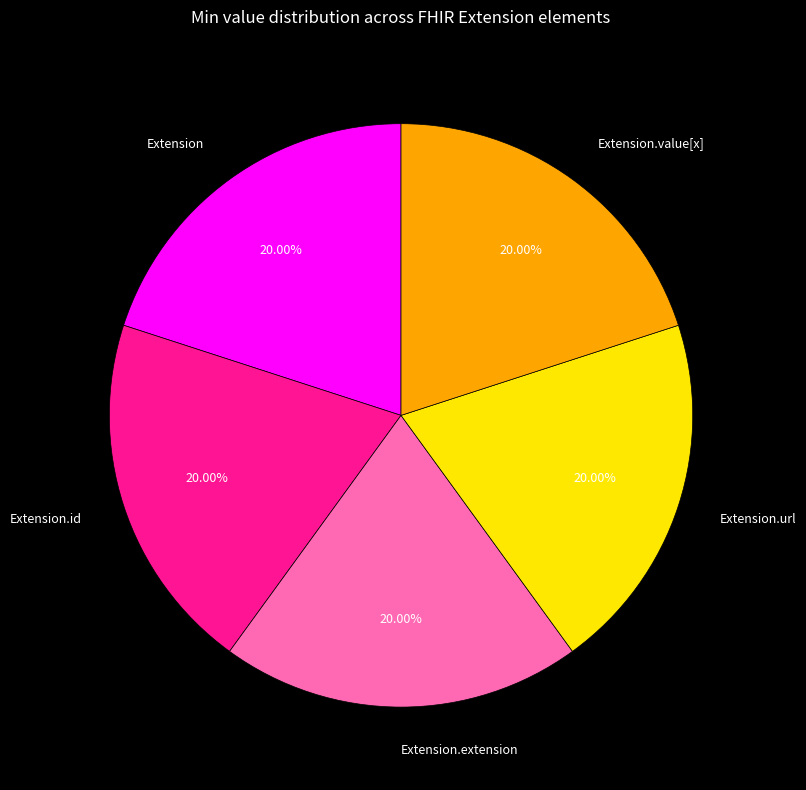

To the nearest percent, what percentage of the pie is Extension.url?

20%